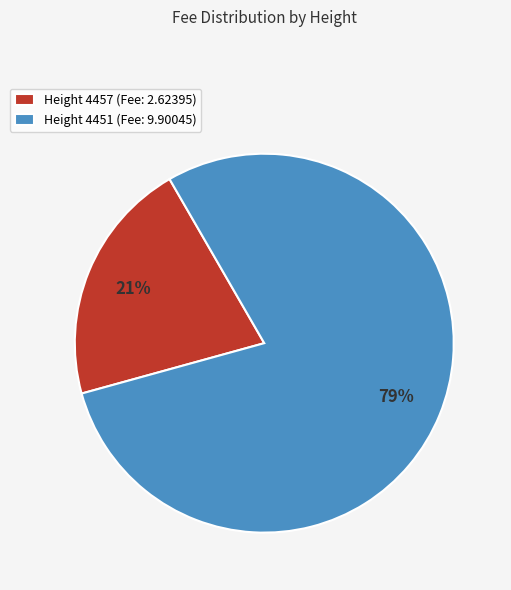

Is it true that Height 4457 (Fee: 2.62395) is 7% of the pie?

False